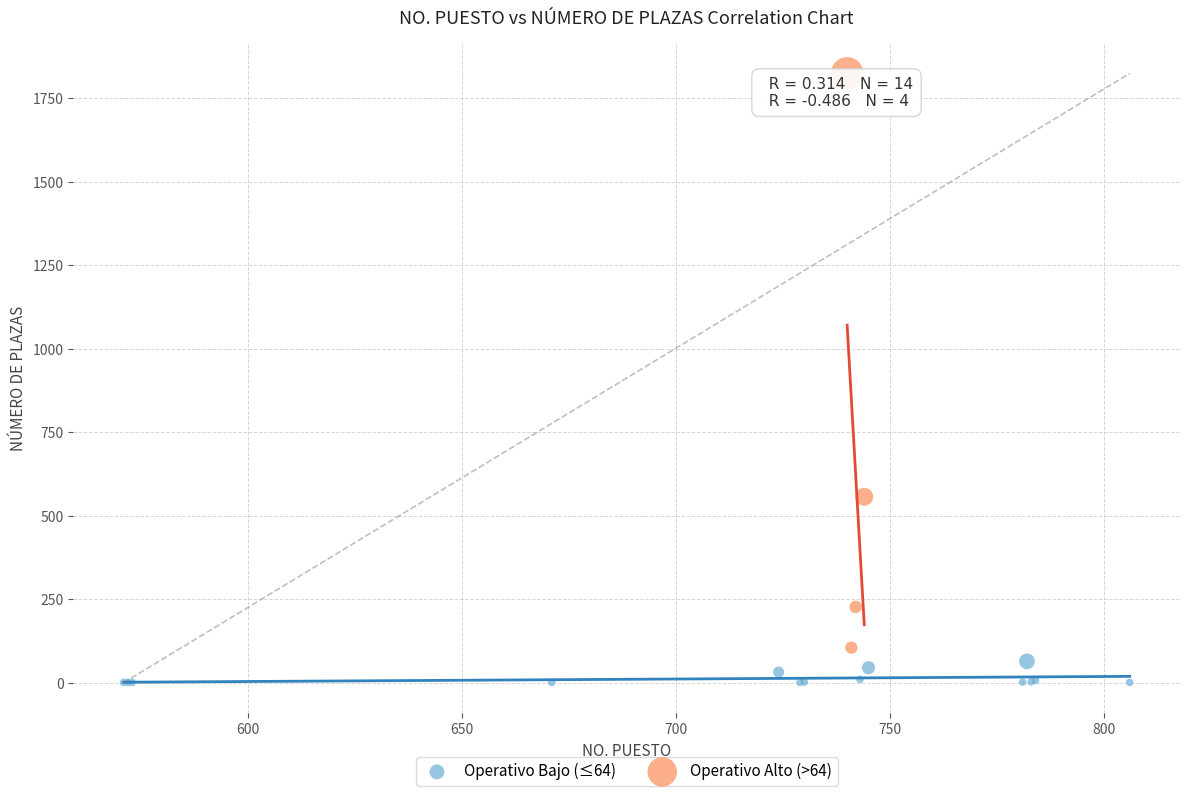

Which series reaches the minimum Y coordinate?

Operativo Bajo (≤64)